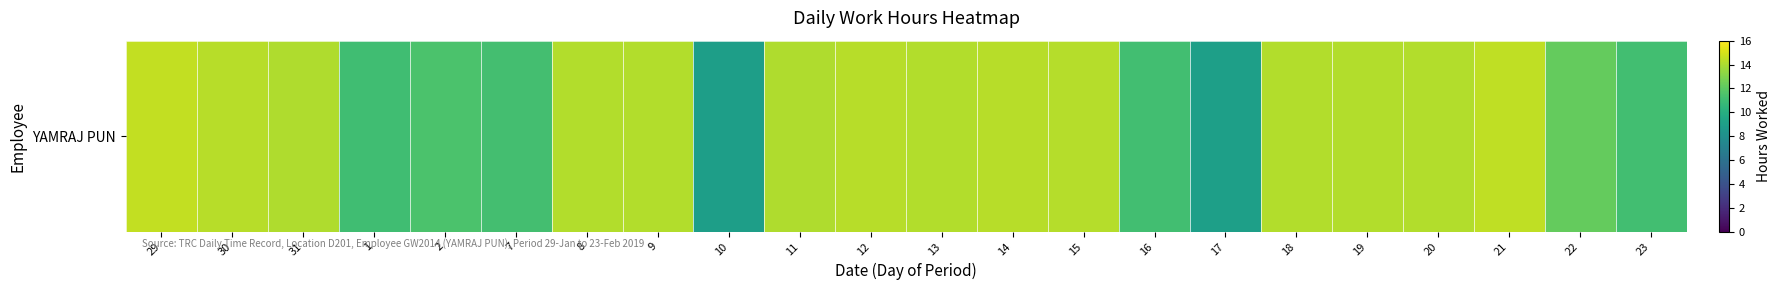

What is the average value?

13.0